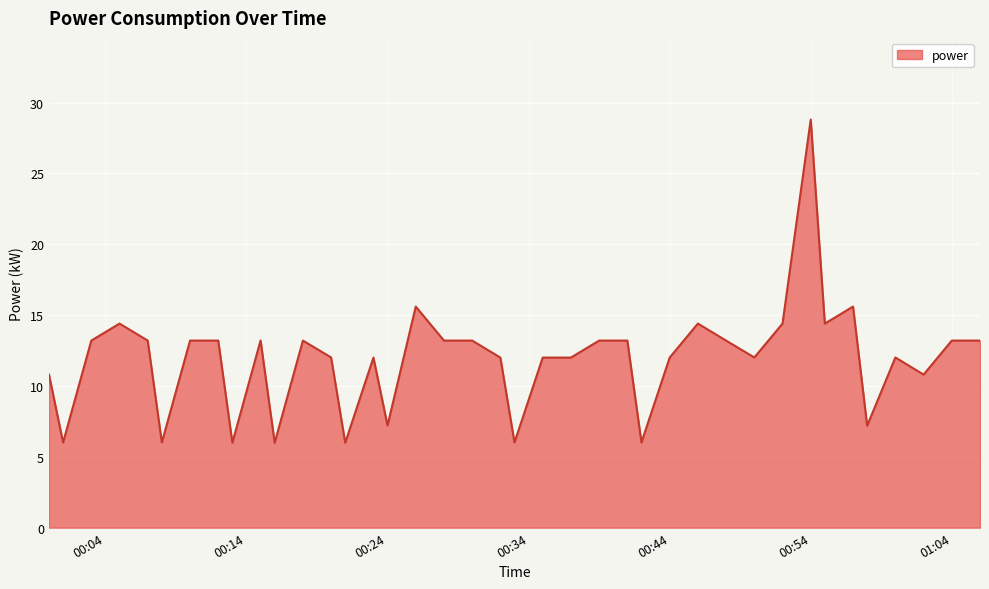

What is the difference between the maximum and minimum values?

22.8